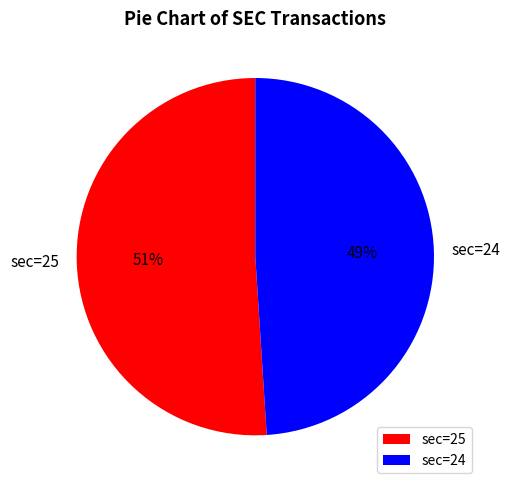

What is the ratio of the value at sec=24 to the value at sec=25?

1.0